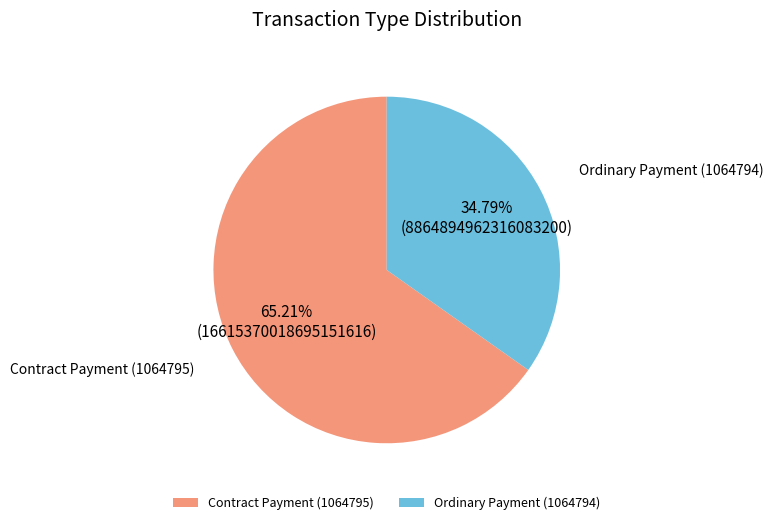

Which has a higher value, Ordinary Payment (1064794) or Contract Payment (1064795)?

Contract Payment (1064795)